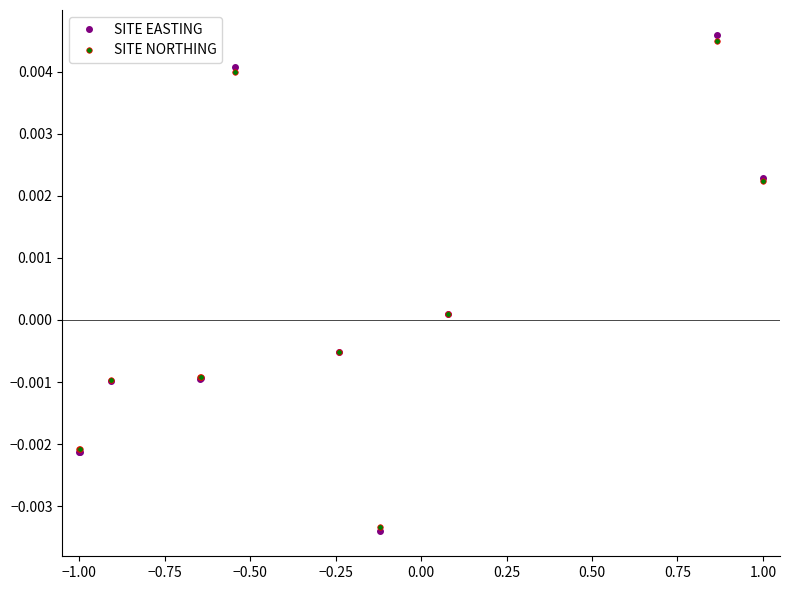

At how many categories does at least one series exceed 0?

4